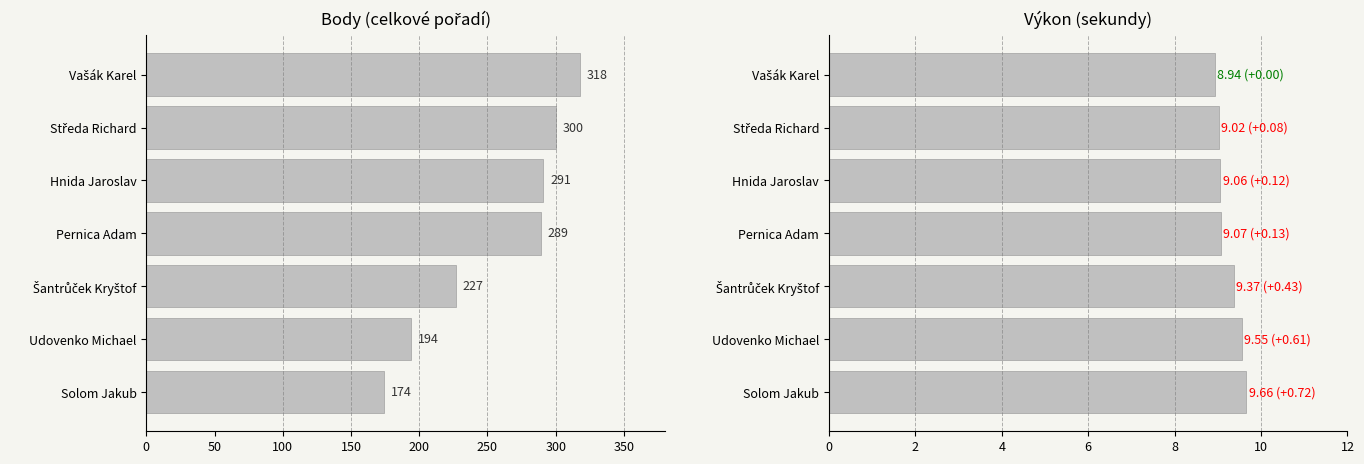

The value of Body at Vašák Karel is 432.7. True or false?

False